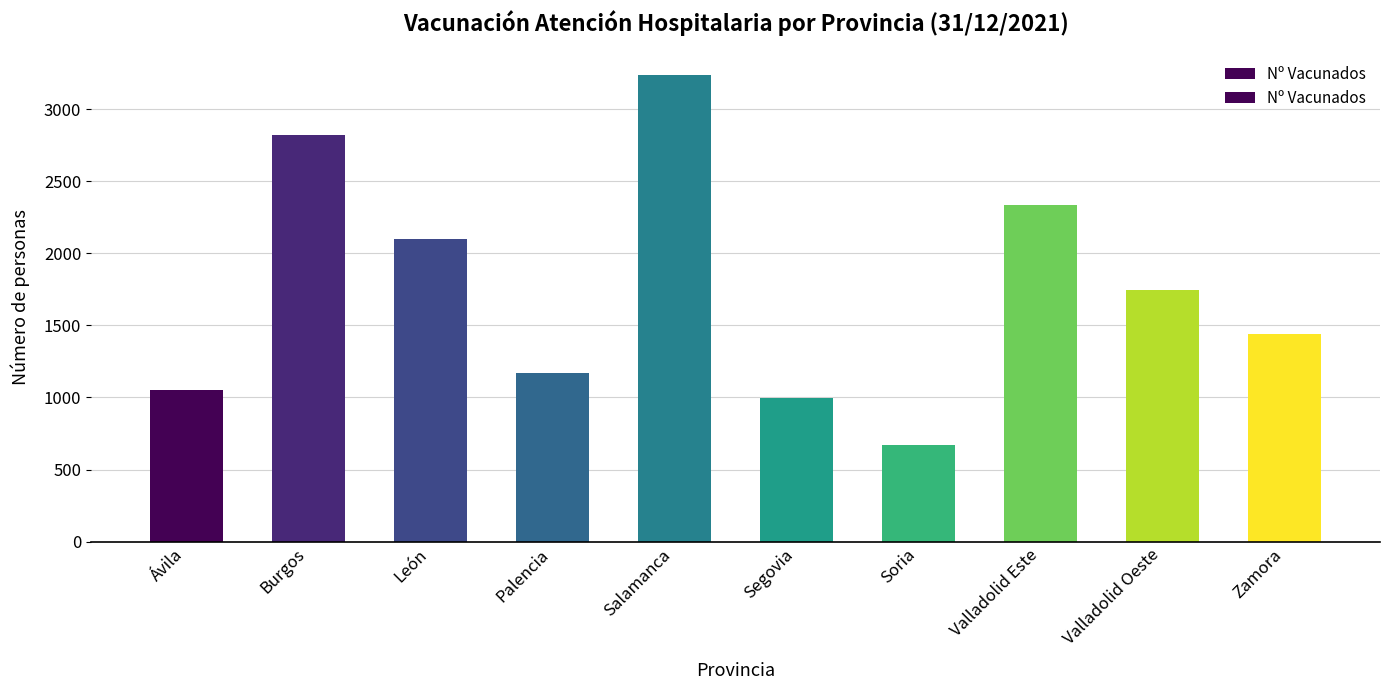

What position from the left is Valladolid Oeste?

9